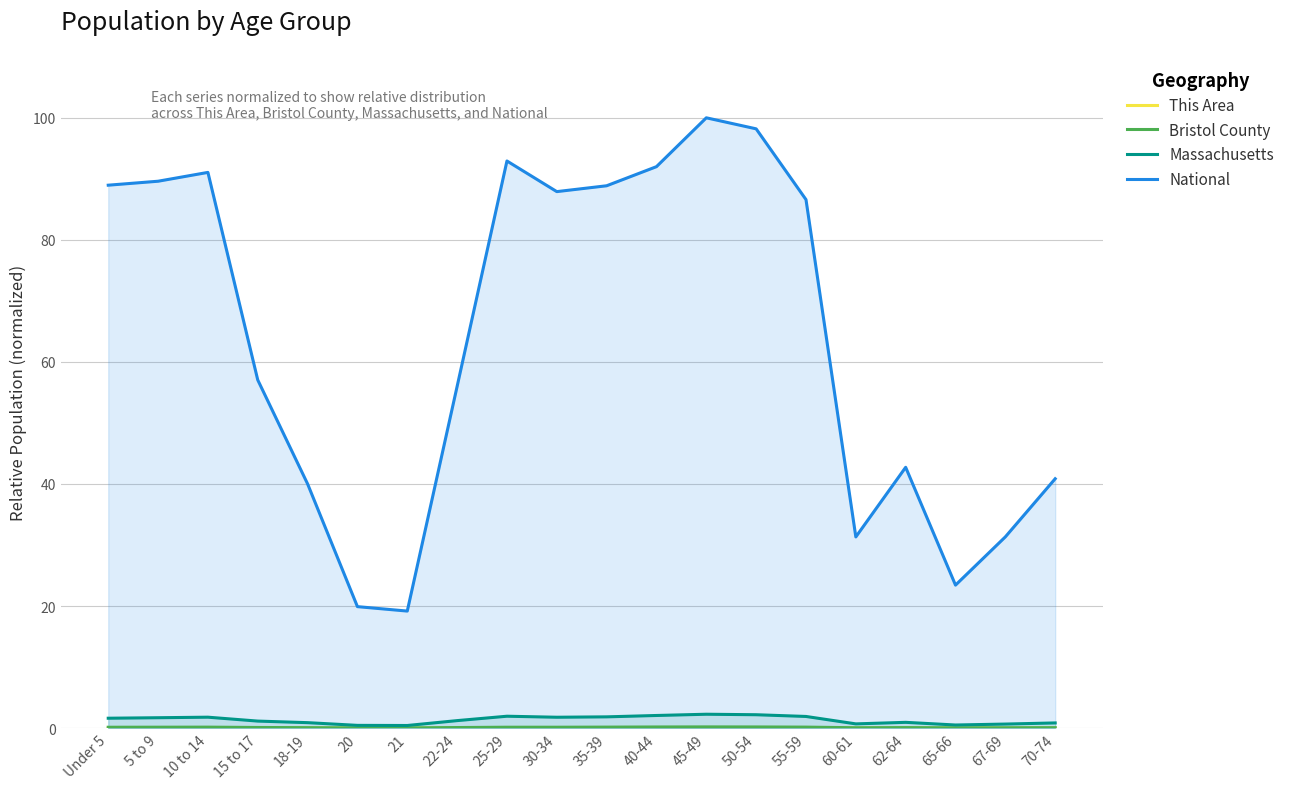

Where does the National series first go above 86?

Under 5